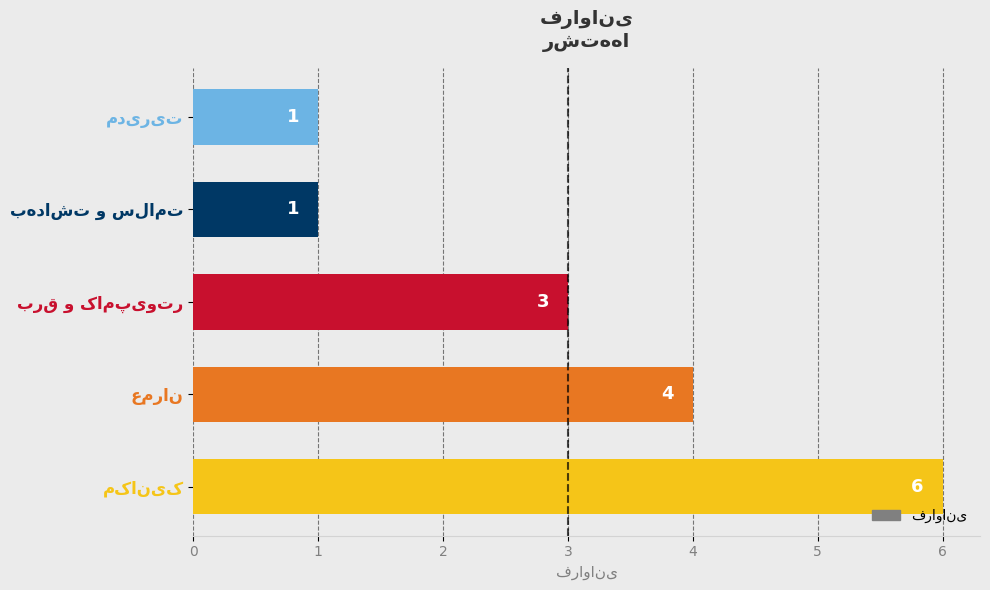

Reading bottom to top, what are all the values shown in this chart?

6	4	3	1	1